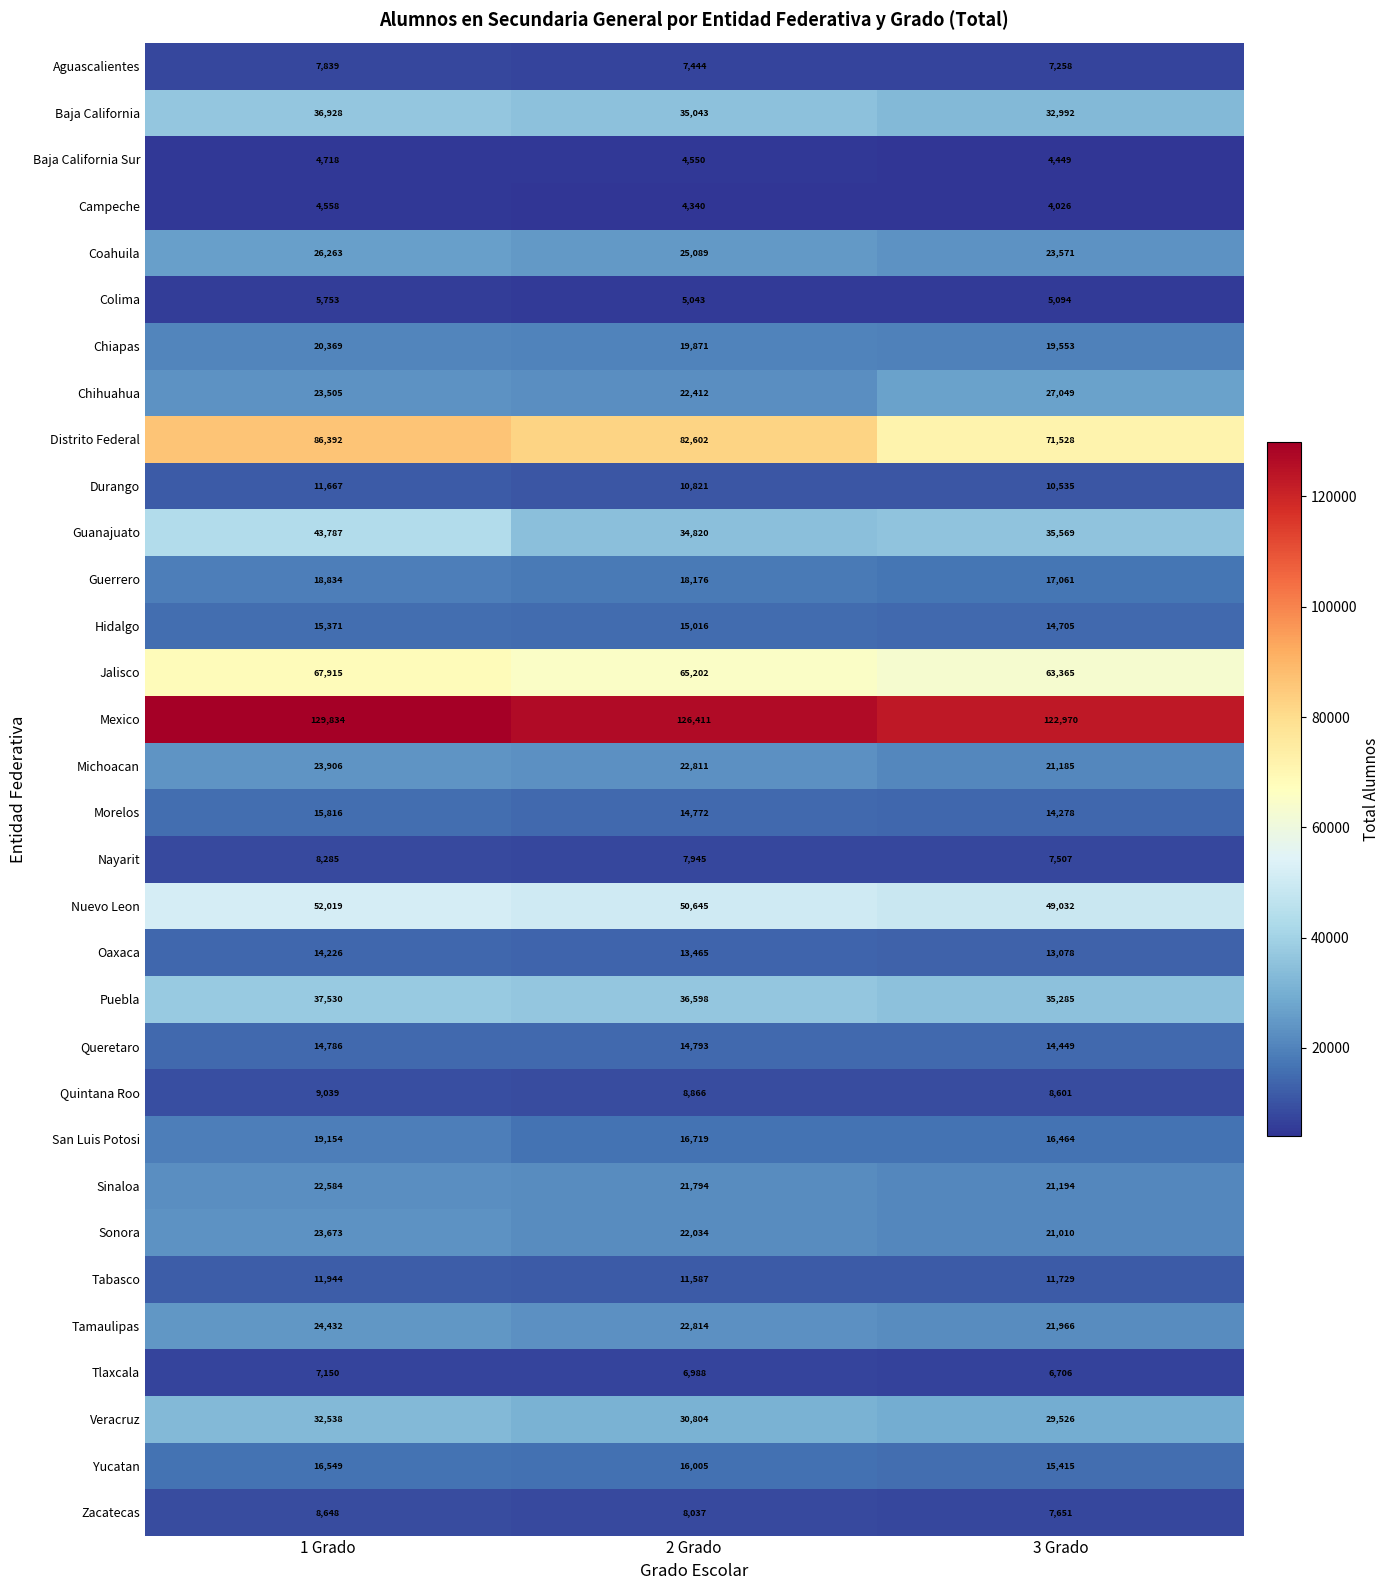

True or false: Mexico has a value of 203044 at 1 Grado.

False